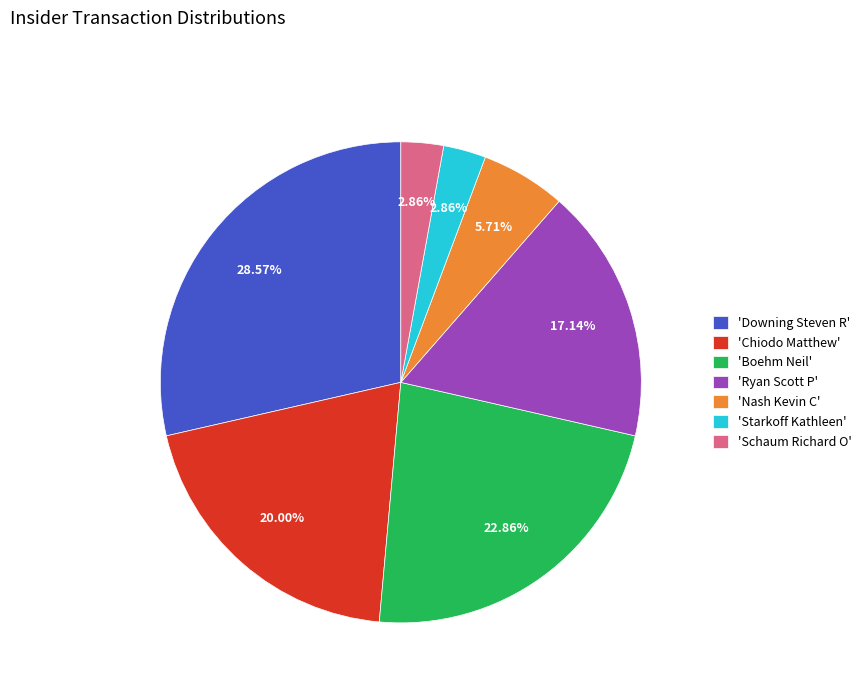

Do 'Schaum Richard O' and 'Chiodo Matthew' together represent more than half of the pie?

No